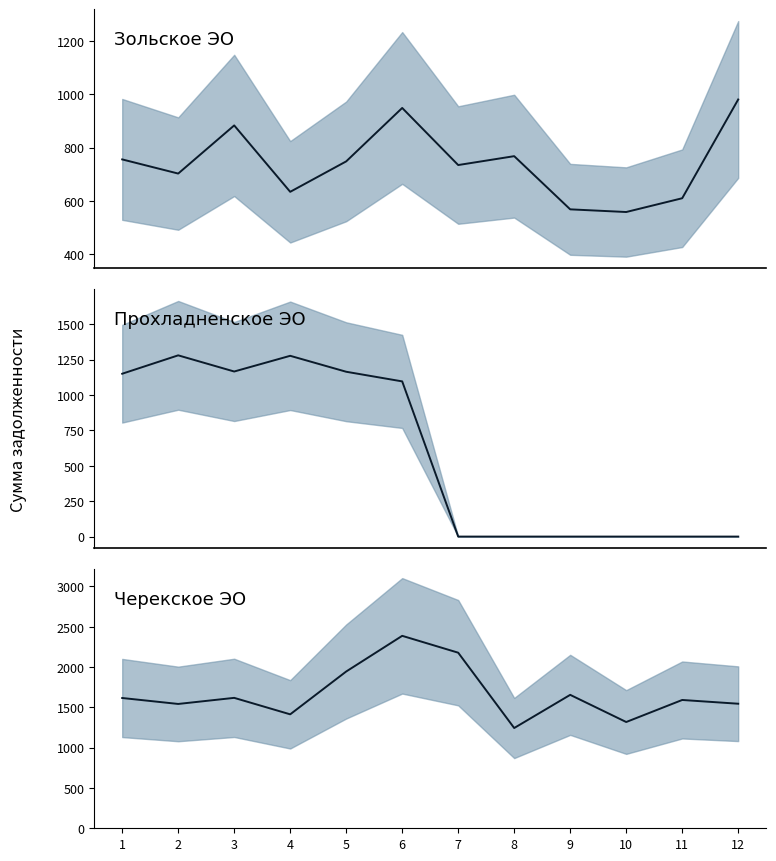

True or false: Черекское ЭО (mean) and Прохладненское ЭО (mean) intersect in this chart.

False